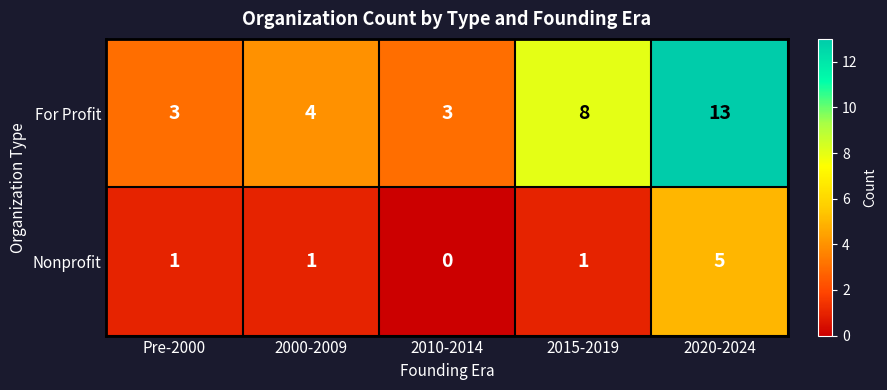

Which category has the lowest value in the Nonprofit series?

2010-2014